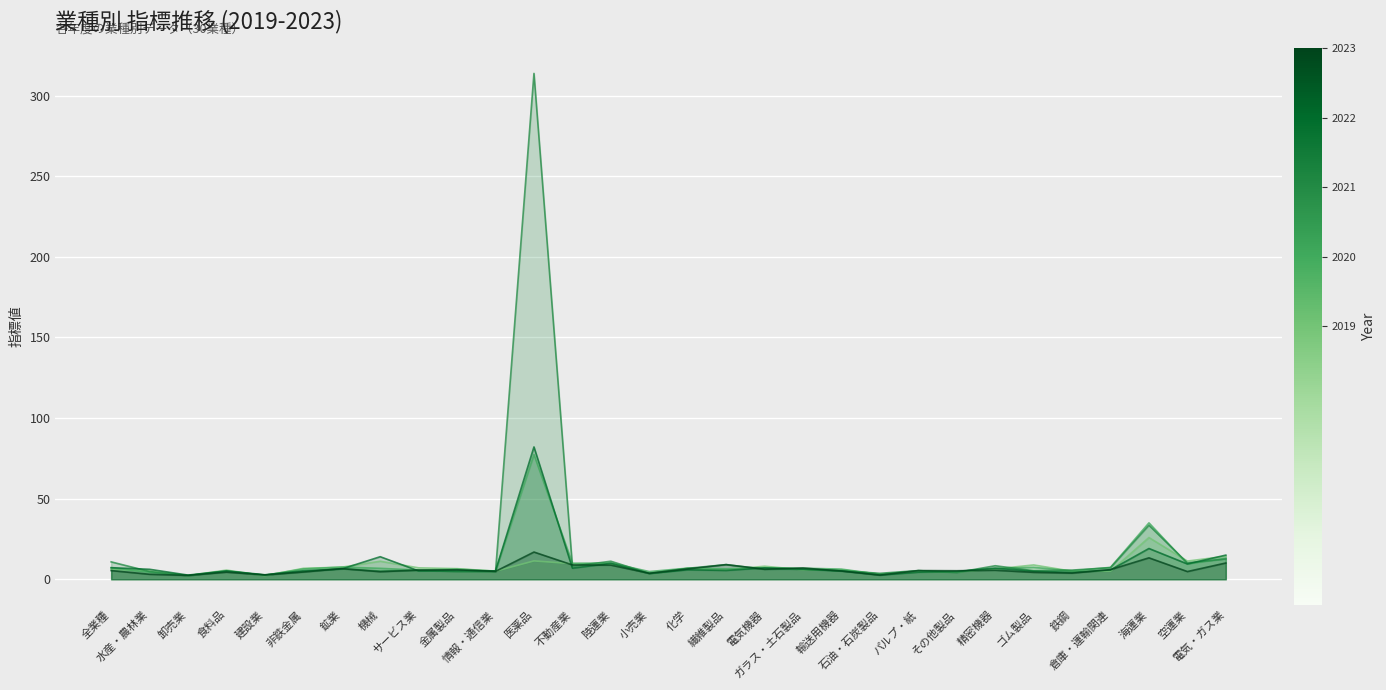

How many times do 2023 and 2019 cross each other?

14